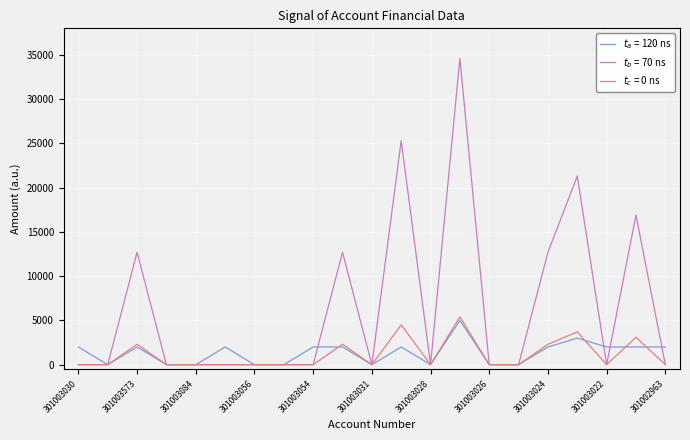

What is the maximum value shown in the chart?

34600